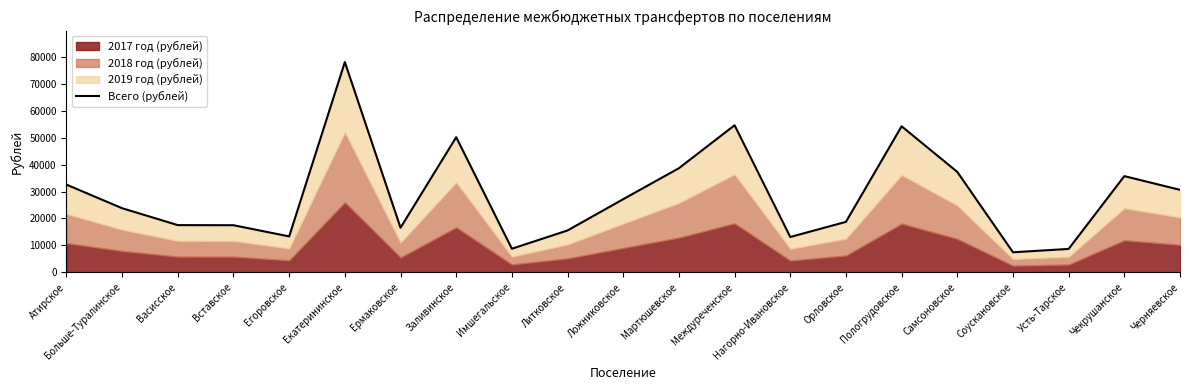

Reading right to left, what are all the values shown in this chart?

Черняевское=30620.0	Чекрушанское=35711.8	Усть-Тарское=8694.2	Соускановское=7447.2	Самсоновское=37270.5	Пологрудовское=54208.5	Орловское=18739.2	Нагорно-Ивановское=13127.8	Междуреченское=54589.5	Мартюшевское=38656.1	Ложниковское=27156.2	Литковское=15552.5	Имшегальское=8763.4	Заливинское=50155.9	Ермаковское=16557.0	Екатерининское=78039.5	Егоровское=13335.6	Вставское=17492.2	Васисское=17526.8	Больше-Туралинское=23796.3	Атирское=32559.8